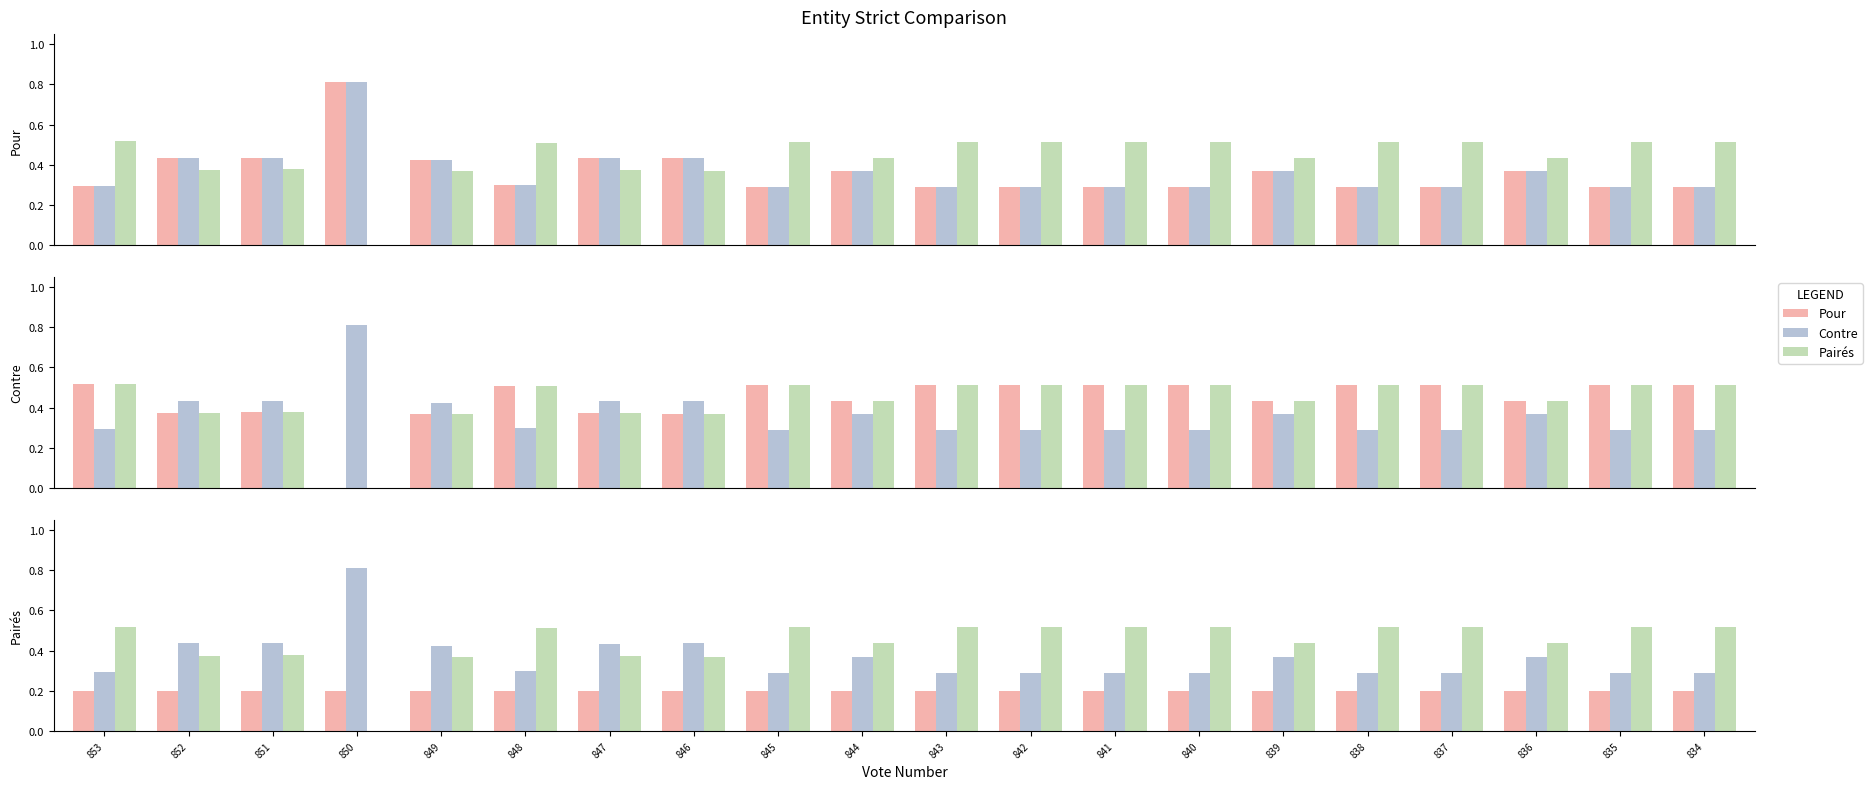

At how many categories does at least one series exceed 0?

20